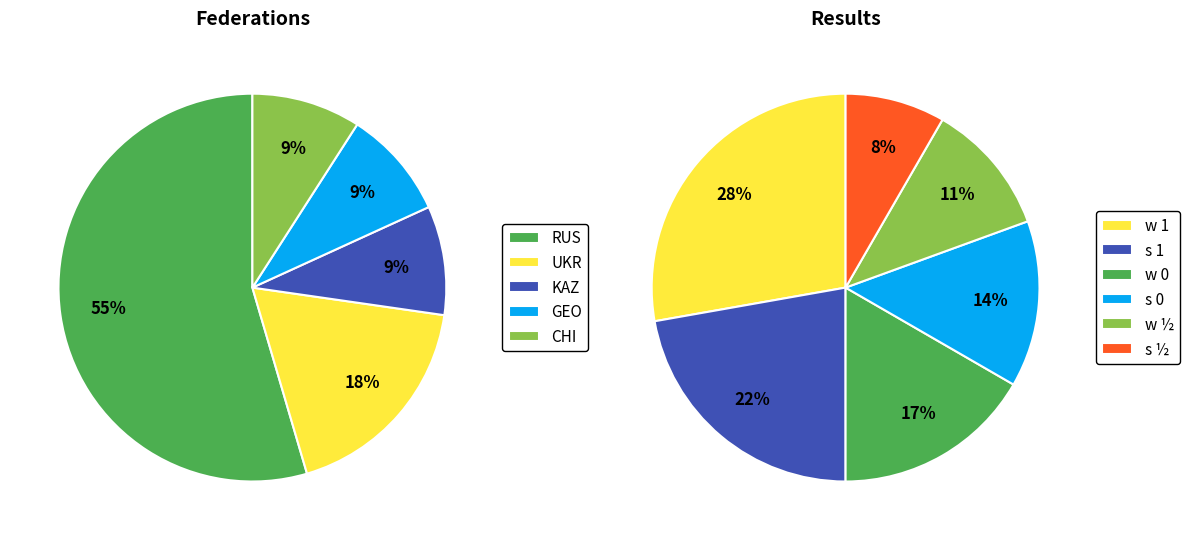

What percentage is NOT represented by KAZ?

90.9%